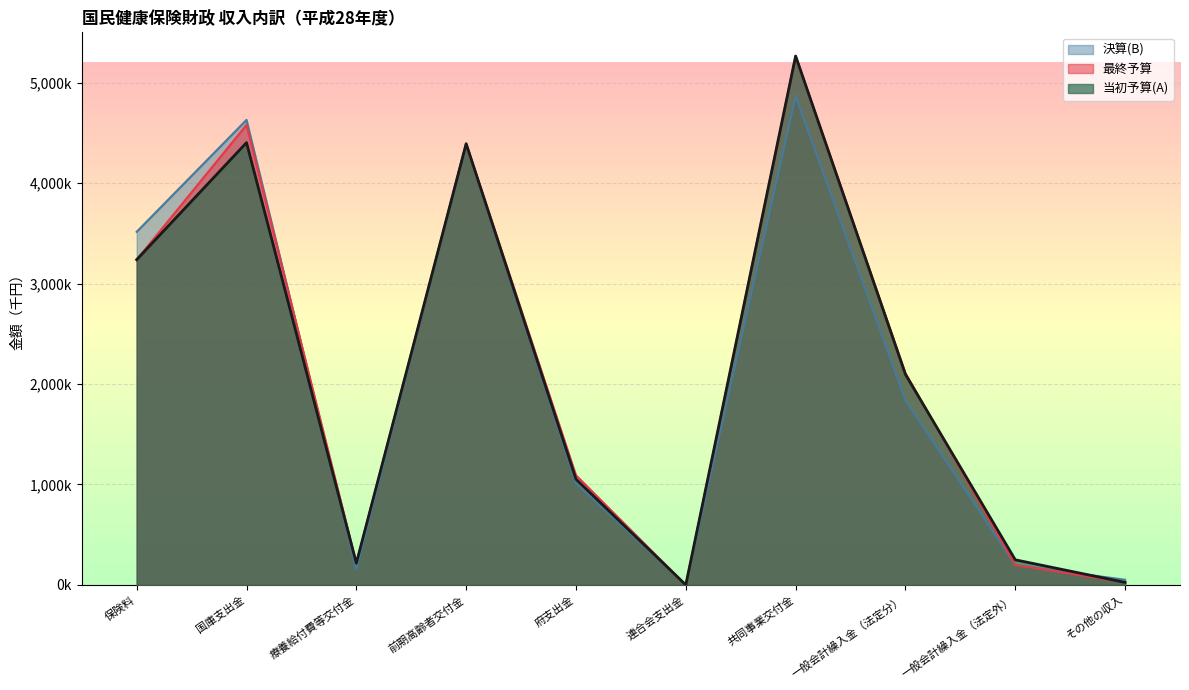

At which category does 決算(B) reach its first local peak?

国庫支出金